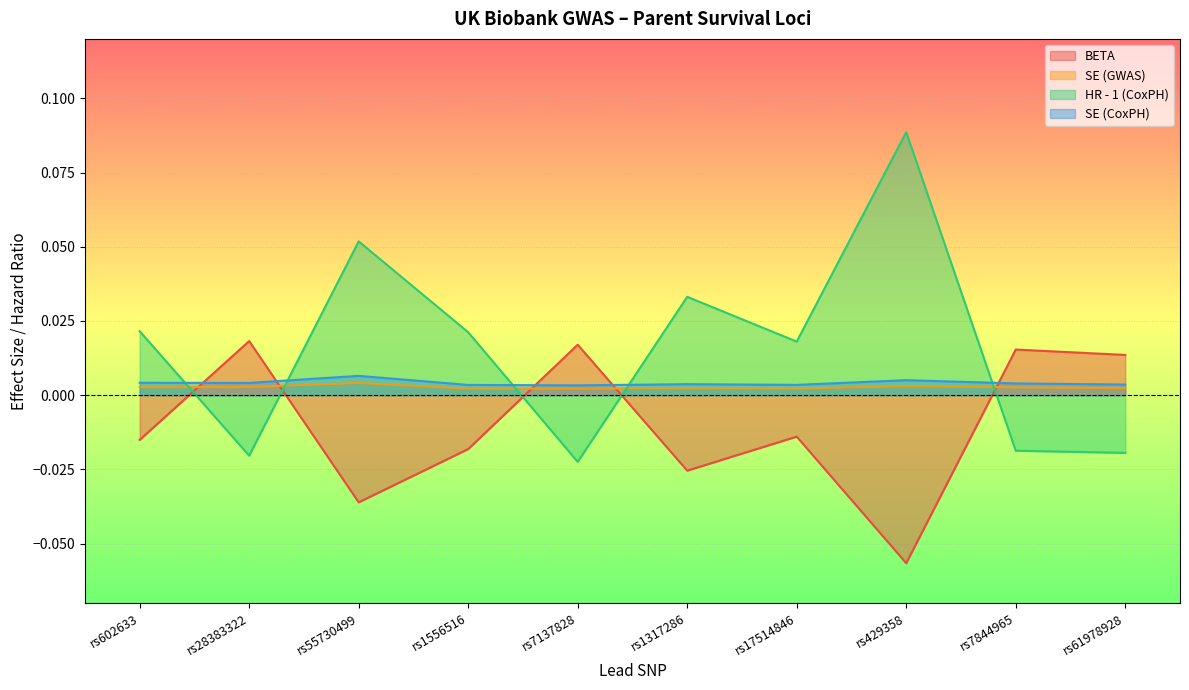

What is the label of the 5th point from the right?

rs1317286